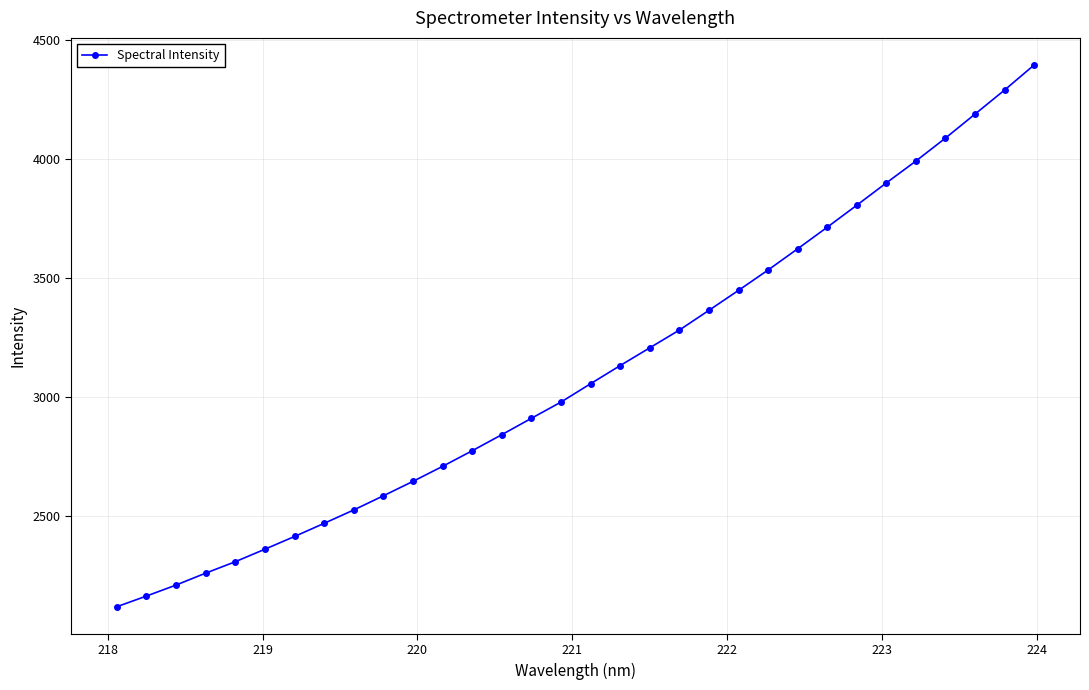

What is the value of the 26th point from the left?

3805.8